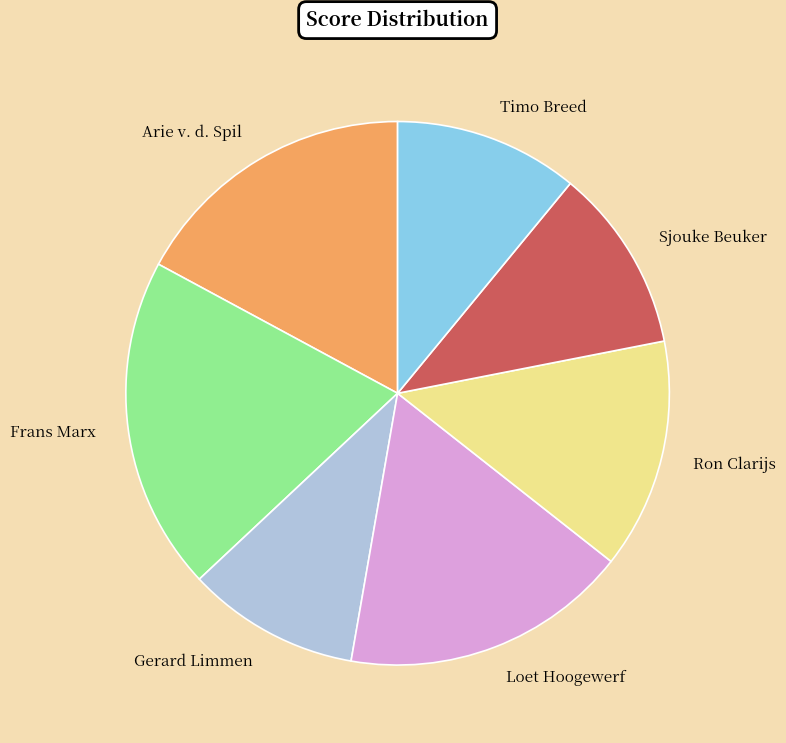

Count the number of slices in the pie.

7